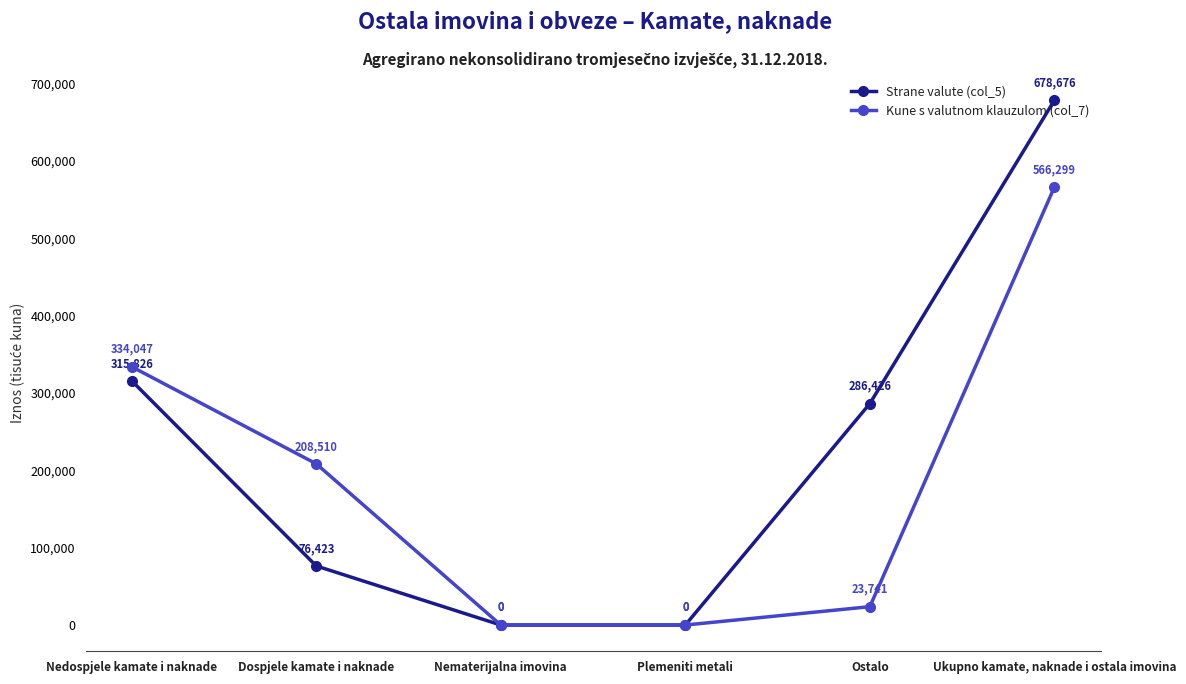

At how many categories does at least one series exceed 584218?

1